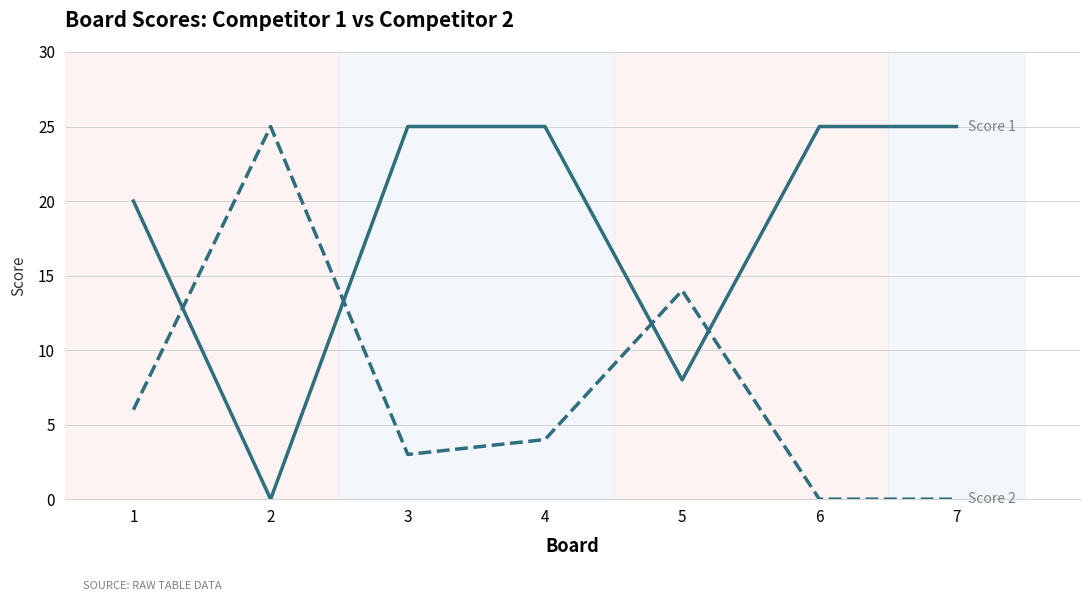

What is the total value across all series at 1?

26